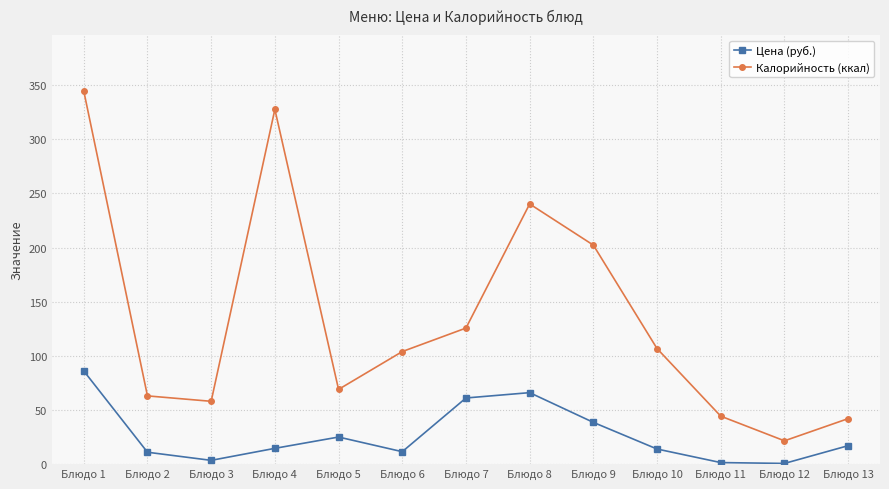

True or false: Калорийность (ккал) and Цена (руб.) cross at least once.

False